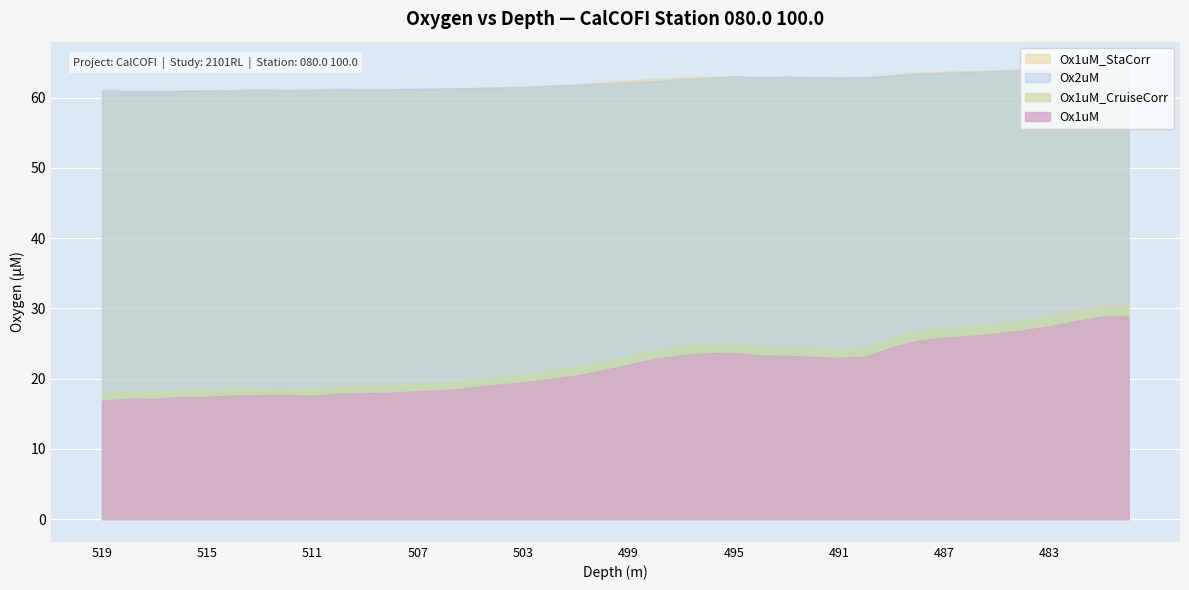

Is it true that Ox1uM_StaCorr equals 17.1 at 481?

False